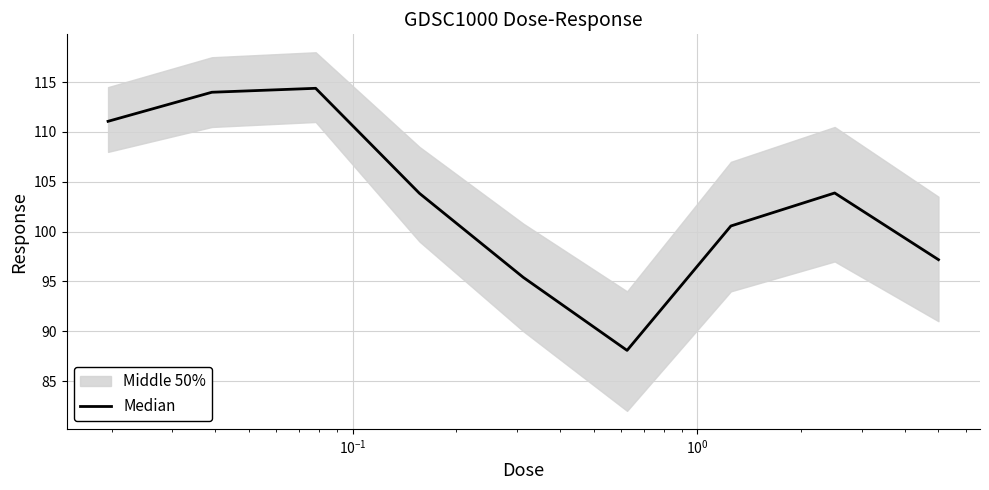

What is the minimum value shown in the chart?

88.1